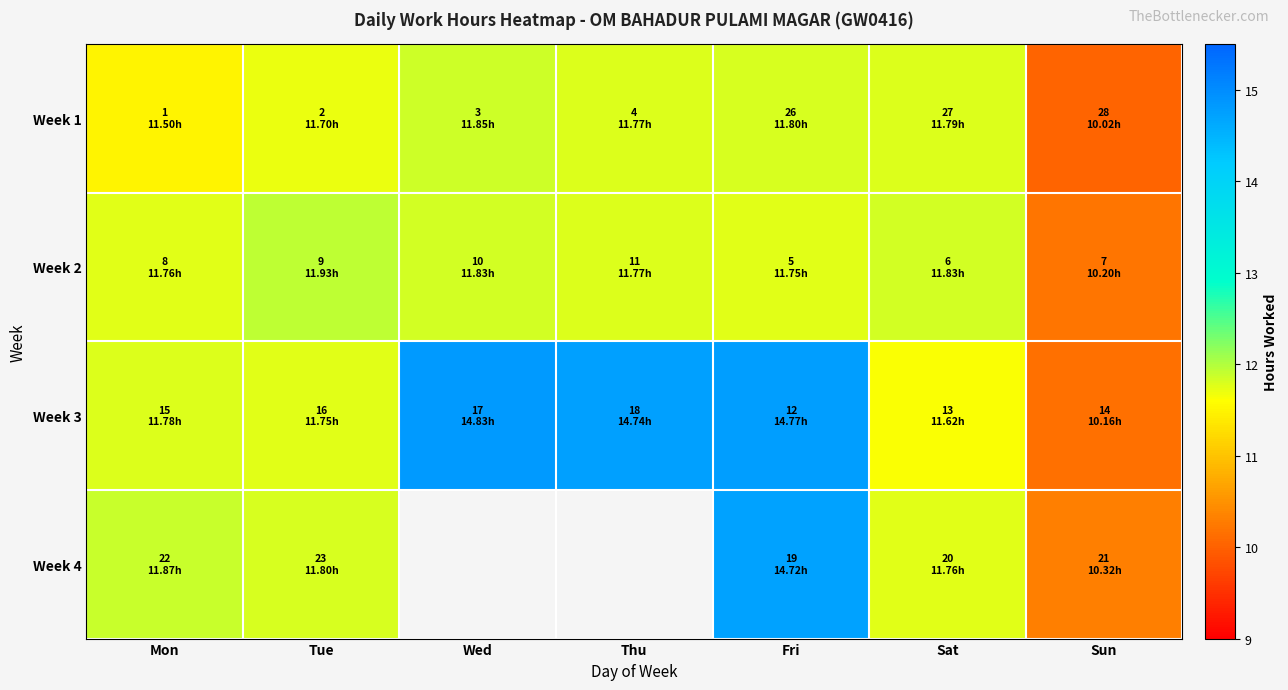

Which series changed the most between Sat and Sun?

Week 1